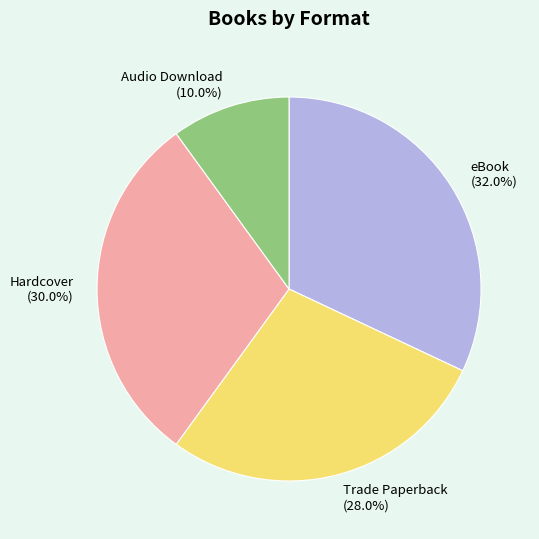

How many segments does this pie chart have?

4